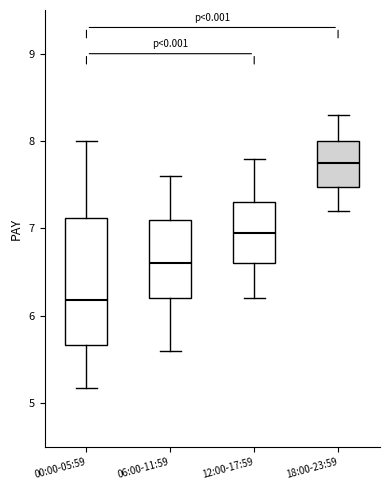

Where does the lower whisker of the box for 18:00-23:59 end on the y-axis? The values are not printed on the chart, so give them approximately, as read against the axis.

7.2